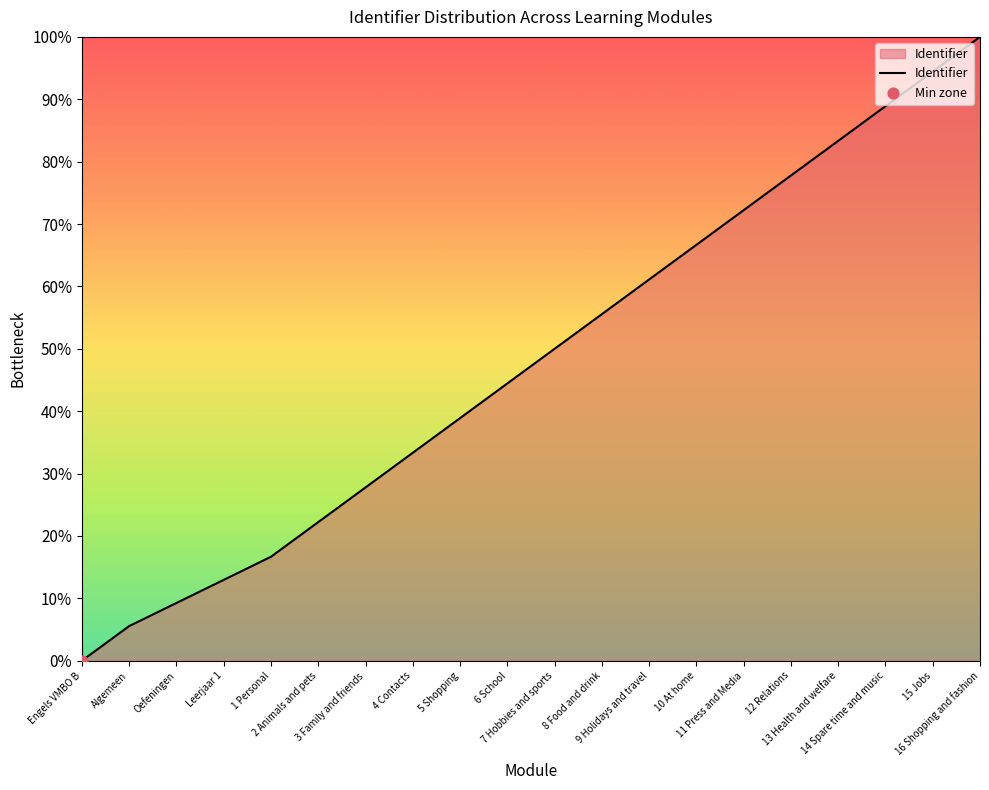

Is this an area chart (filled region under the line)?

Yes